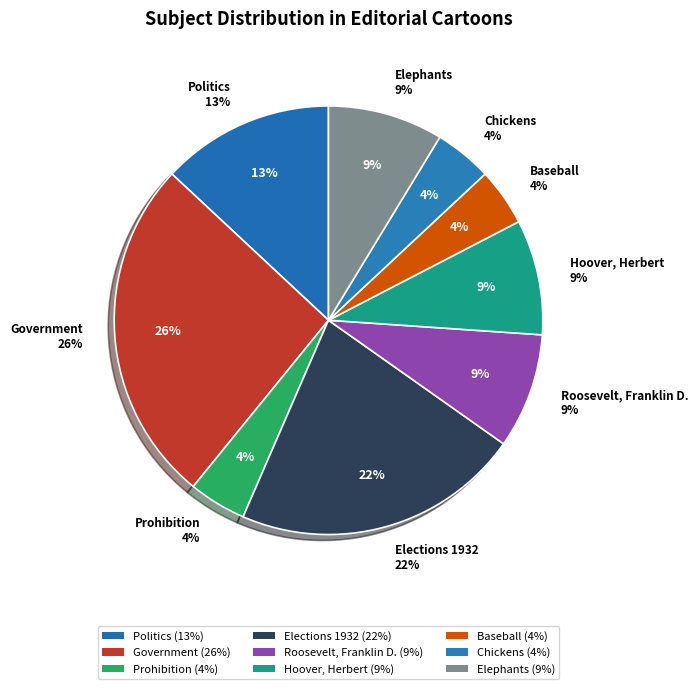

Between Elections 1932 and Chickens, which is larger?

Elections 1932